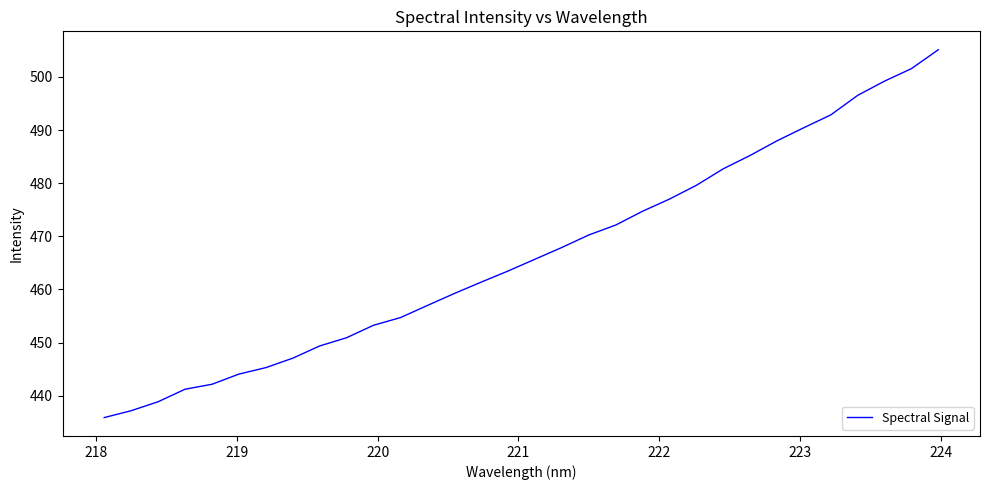

What is the maximum value shown in the chart?

505.1